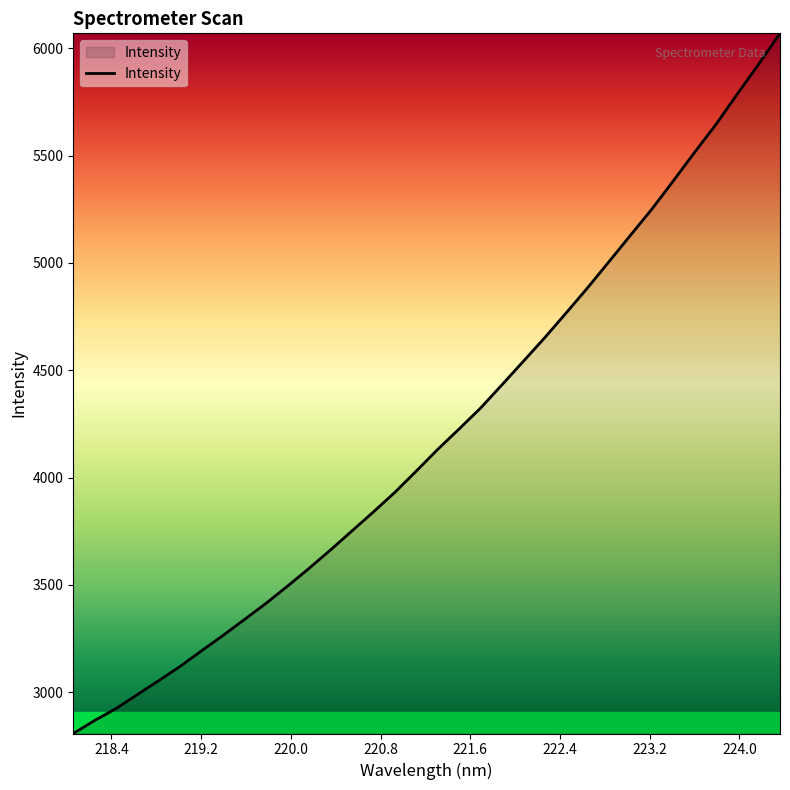

True or false: the data has more than 2 interior local peaks.

False